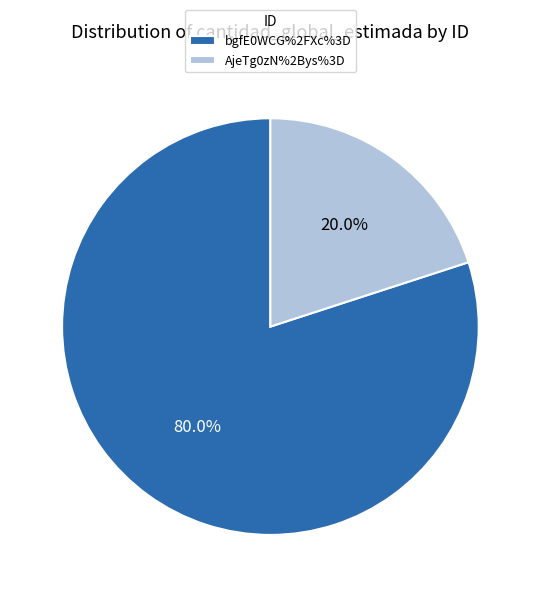

Does AjeTg0zN%2Bys%3D represent more than half of the total?

No